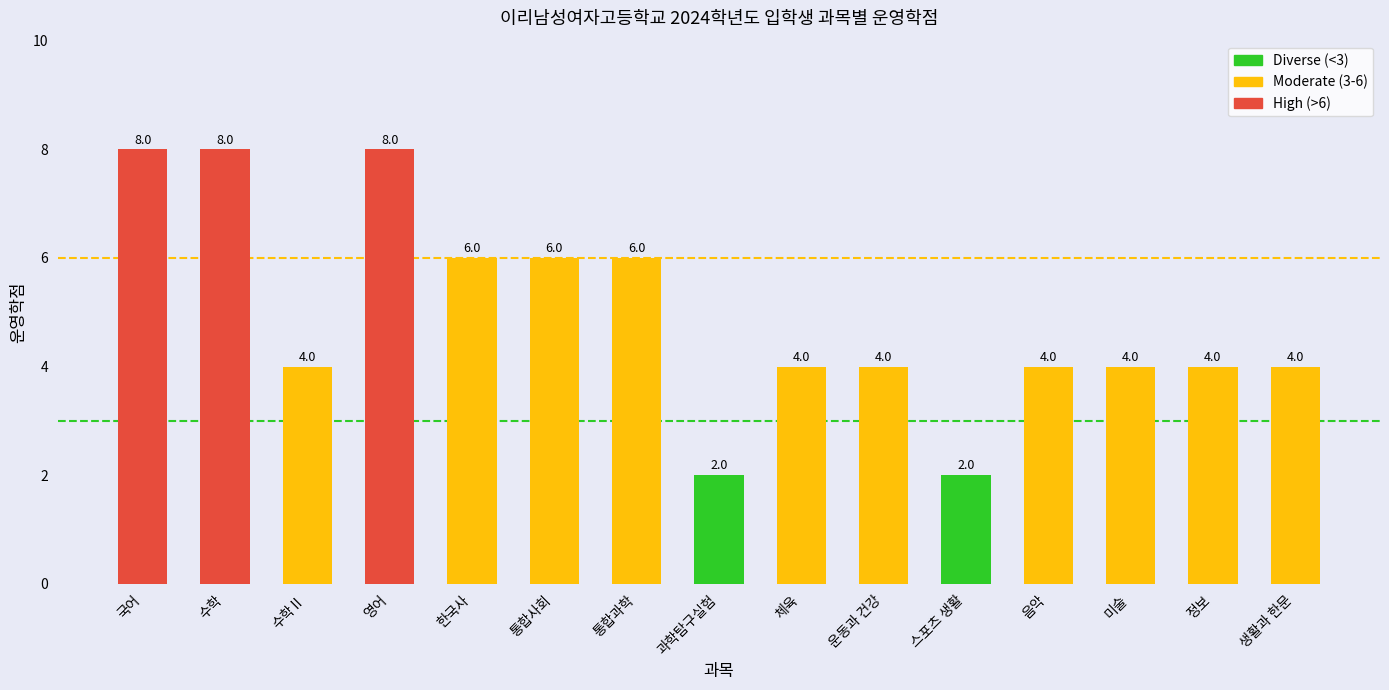

What is the difference between the maximum and minimum values?

6